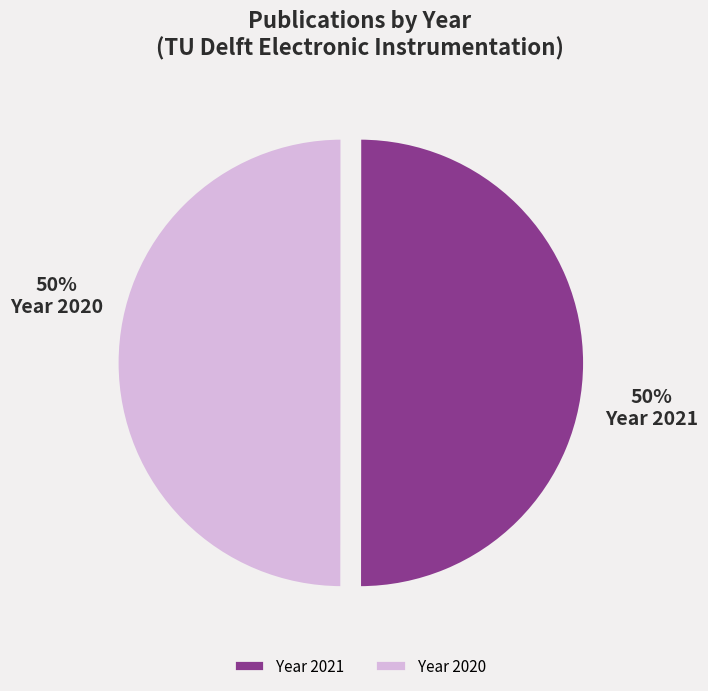

How many segments does this pie chart have?

2